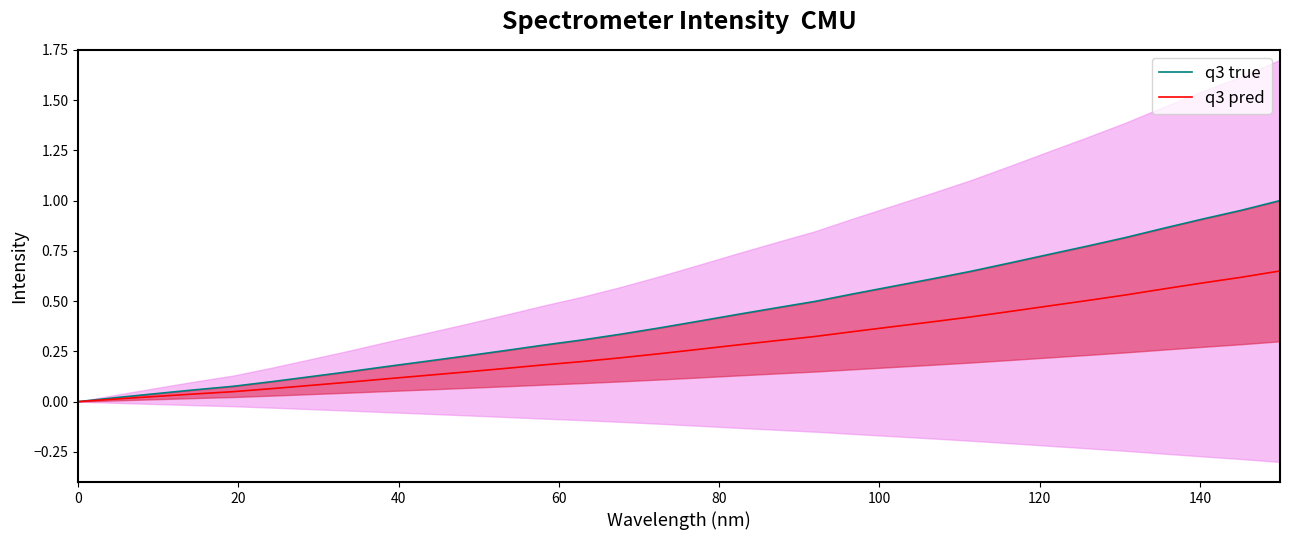

The value of q3 true at 22 is 0.2. True or false?

False